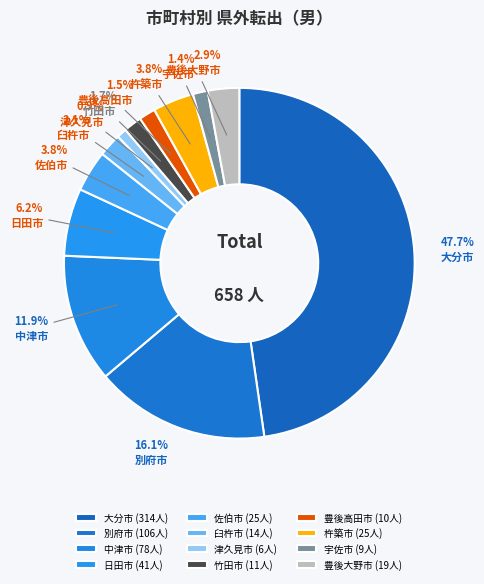

Which category has the smallest portion of the pie?

津久見市